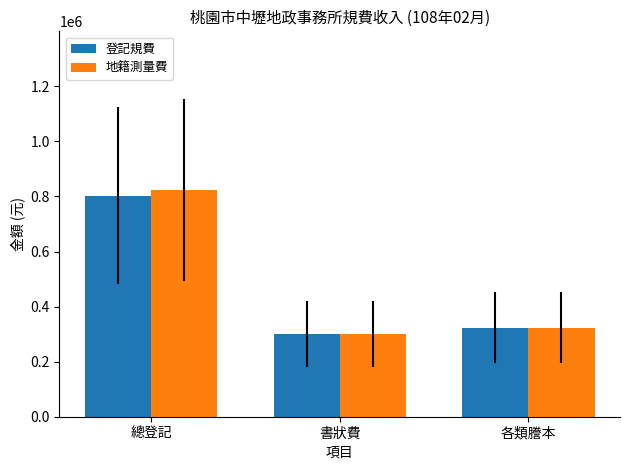

Which series has the largest range (max minus min)?

地籍測量費